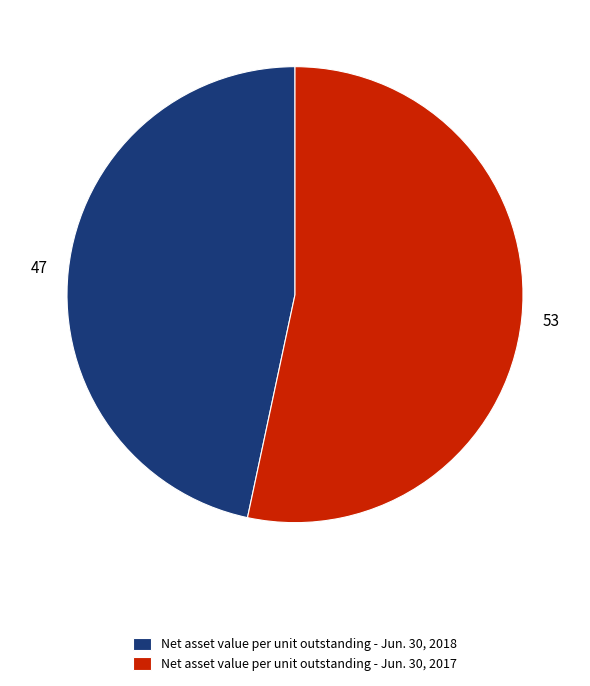

How many slices are in this pie chart?

2